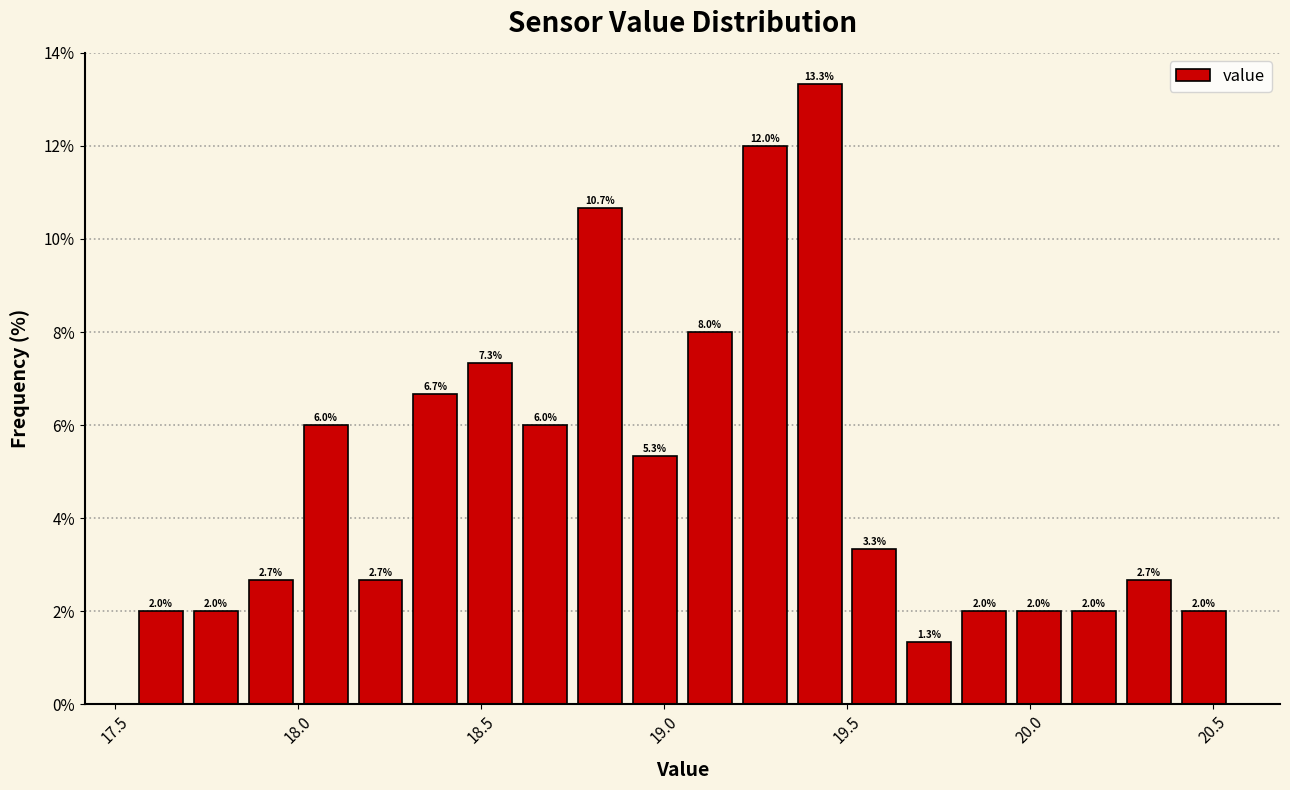

Around what value on the x-axis is the tallest bar? Give the approximate position of its centre, as read against the axis.

19.45